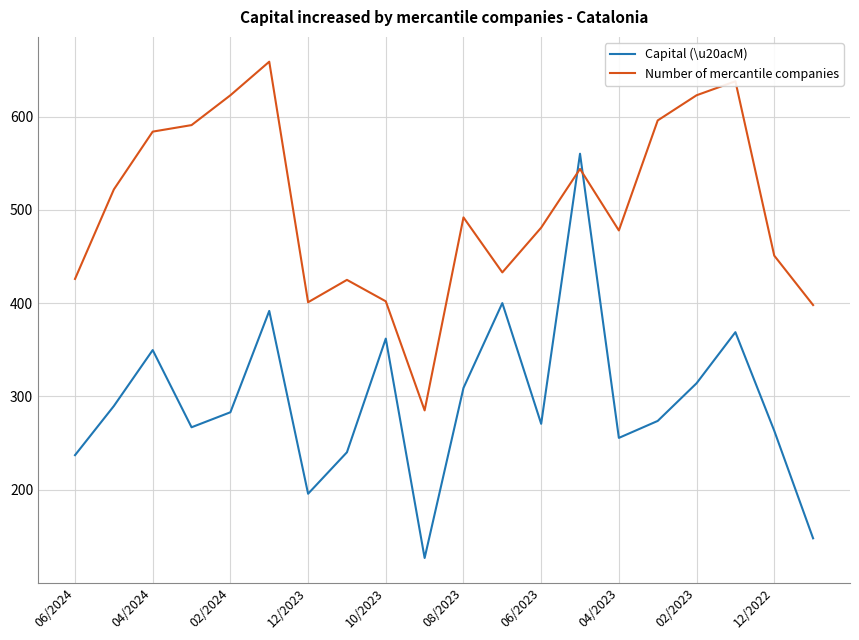

What are all the series names shown in the legend?

Capital (\u20acM), Number of mercantile companies